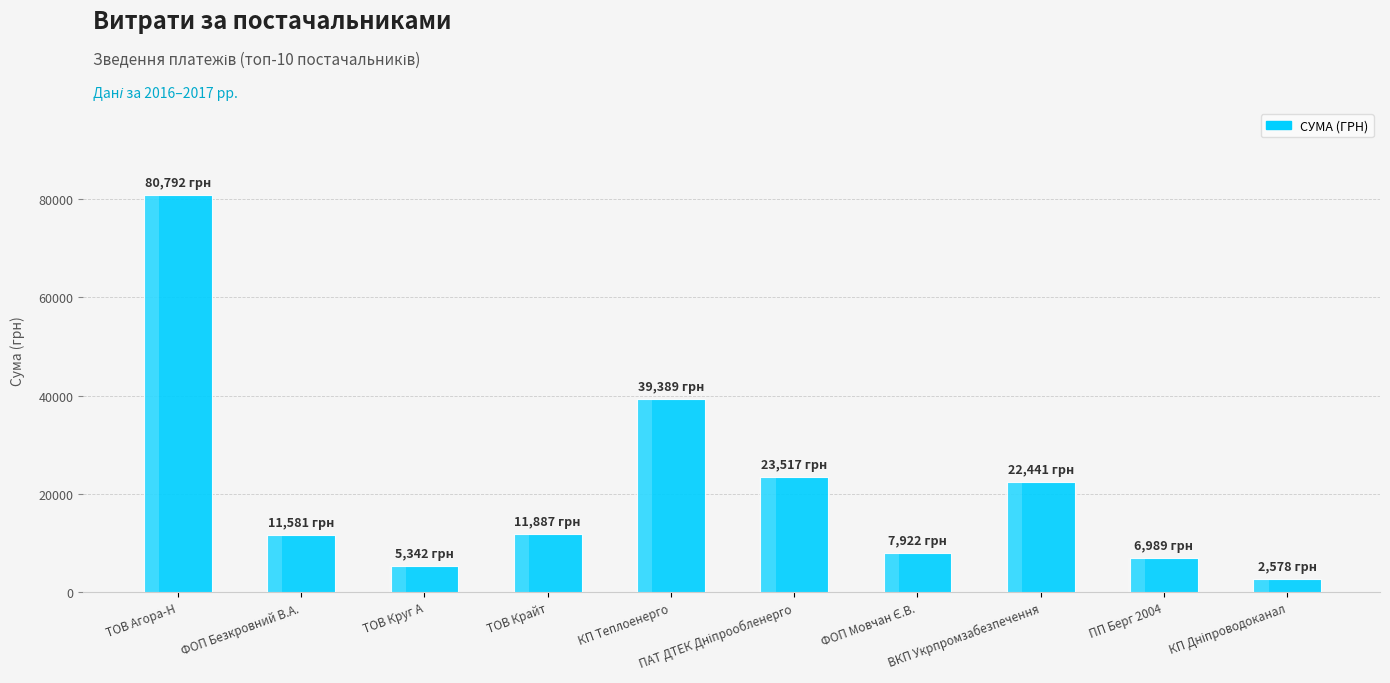

Rank the categories by value from lowest to highest.

КП Дніпроводоканал, ТОВ Круг А, ПП Берг 2004, ФОП Мовчан Є.В., ФОП Безкровний В.А., ТОВ Крайт, ВКП Укрпромзабезпечення, ПАТ ДТЕК Дніпрообленерго, КП Теплоенерго, ТОВ Агора-Н